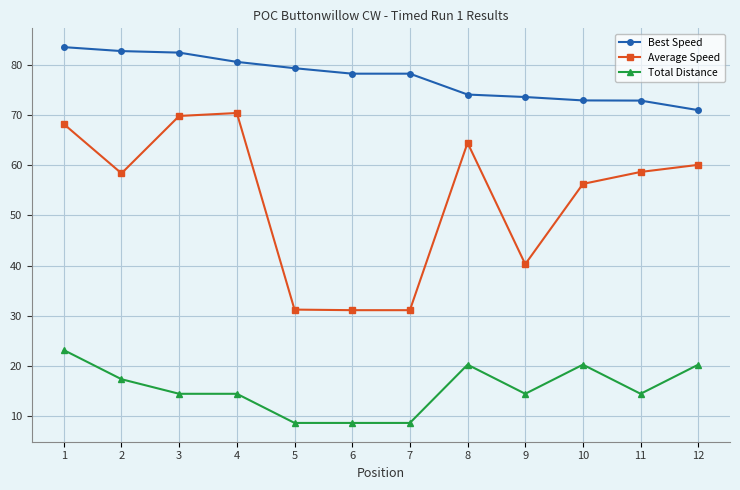

What is the sum of all Total Distance values?

185.6